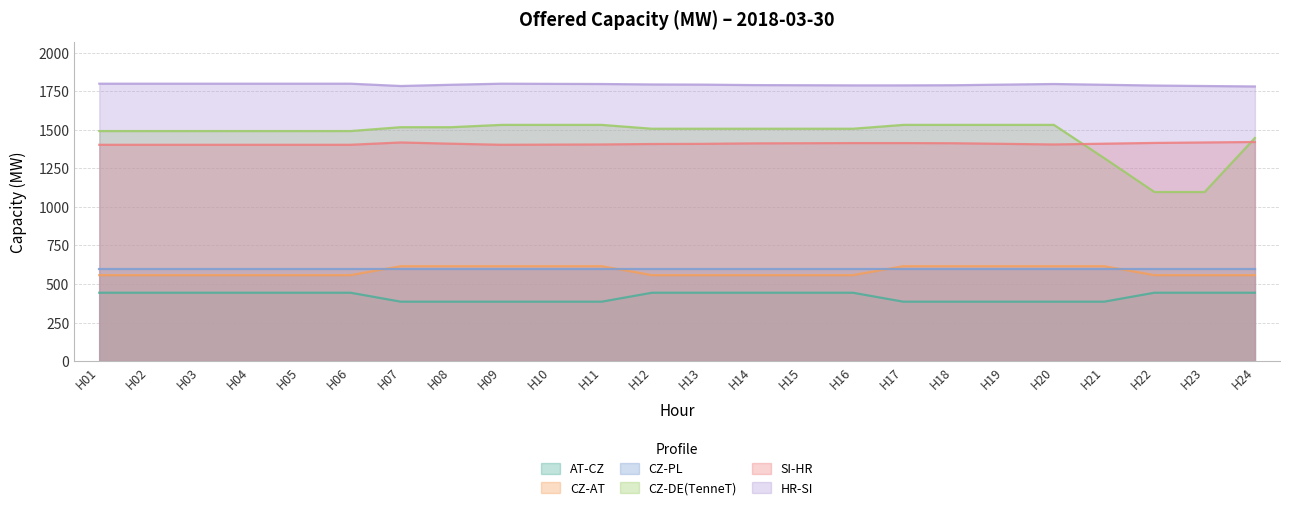

True or false: CZ-DE(TenneT) and HR-SI intersect in this chart.

False